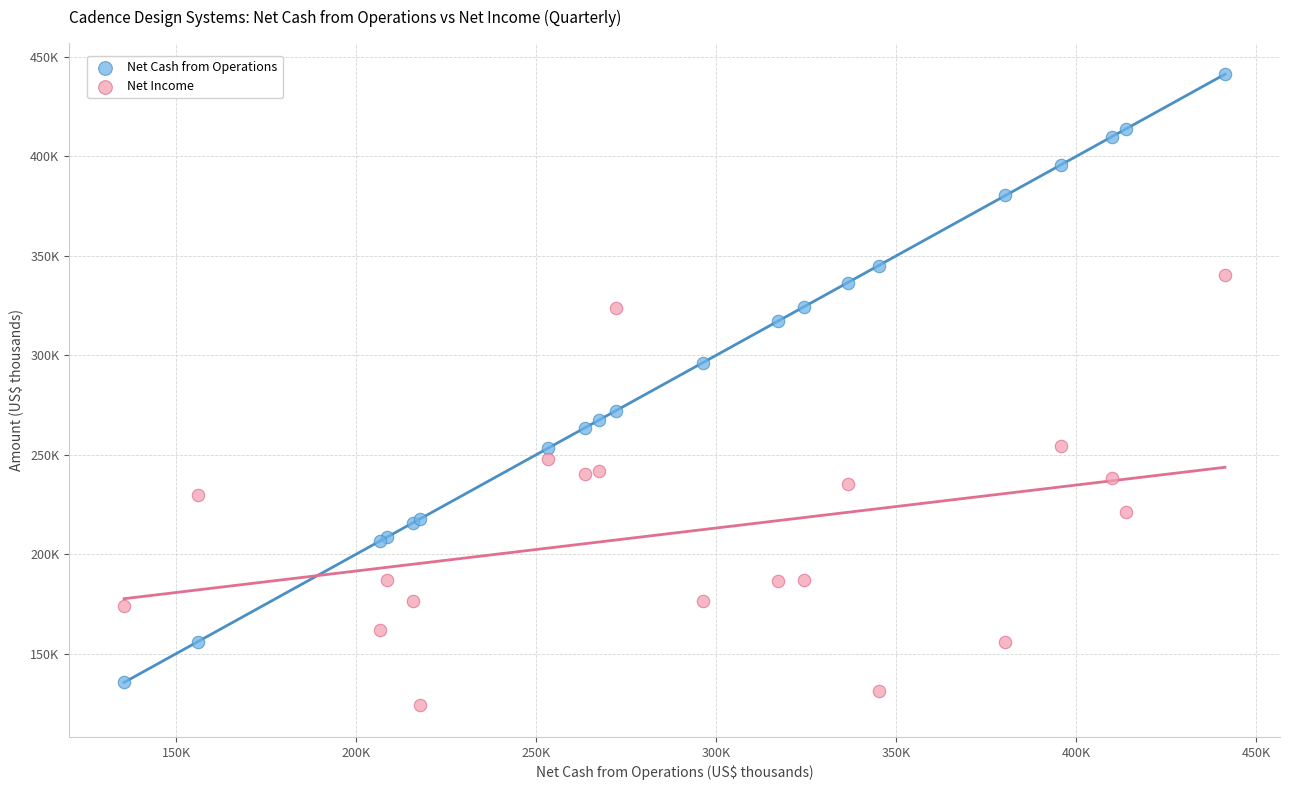

Which series contains the lowest Y value?

Net Income